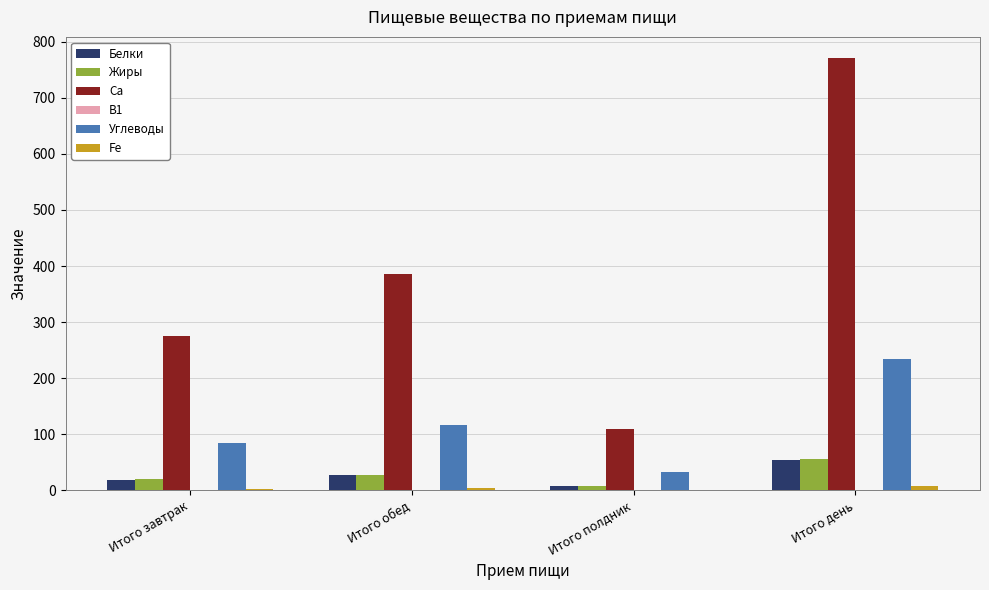

Which series has the largest total across all categories?

Ca